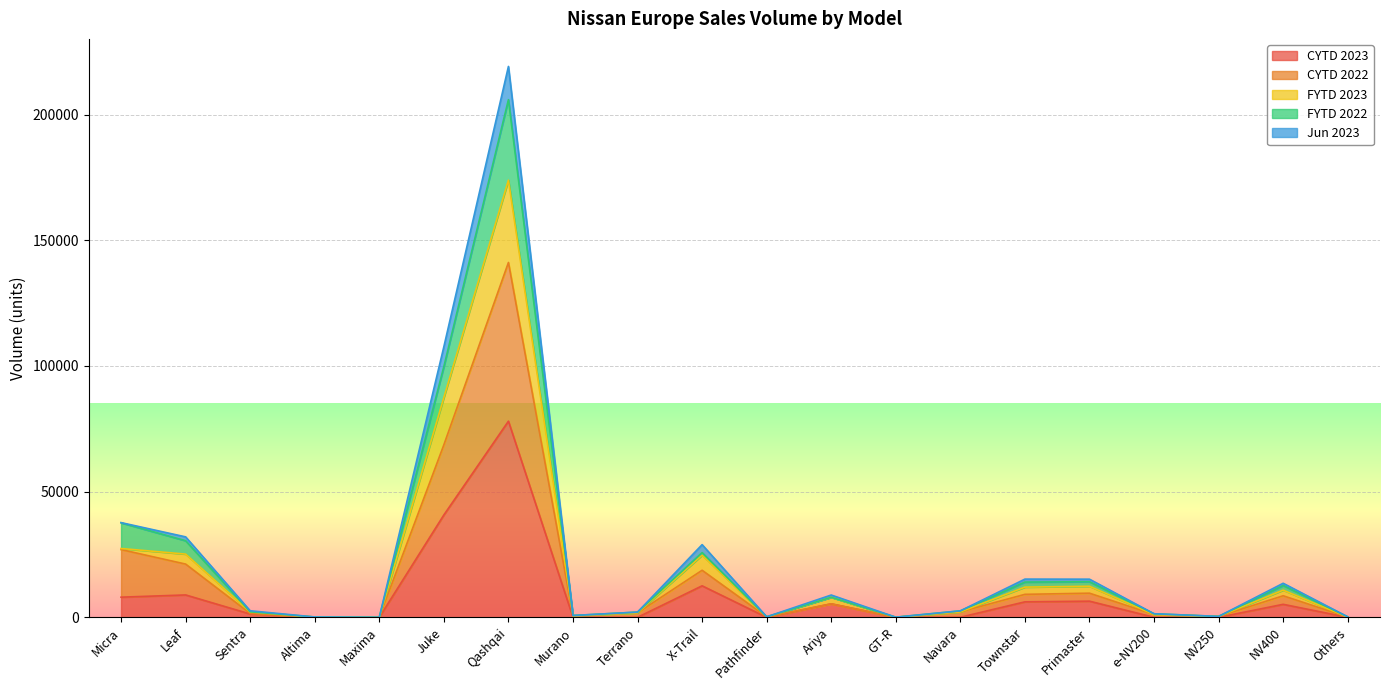

How many interior local valleys does the CYTD 2023 series have?

4